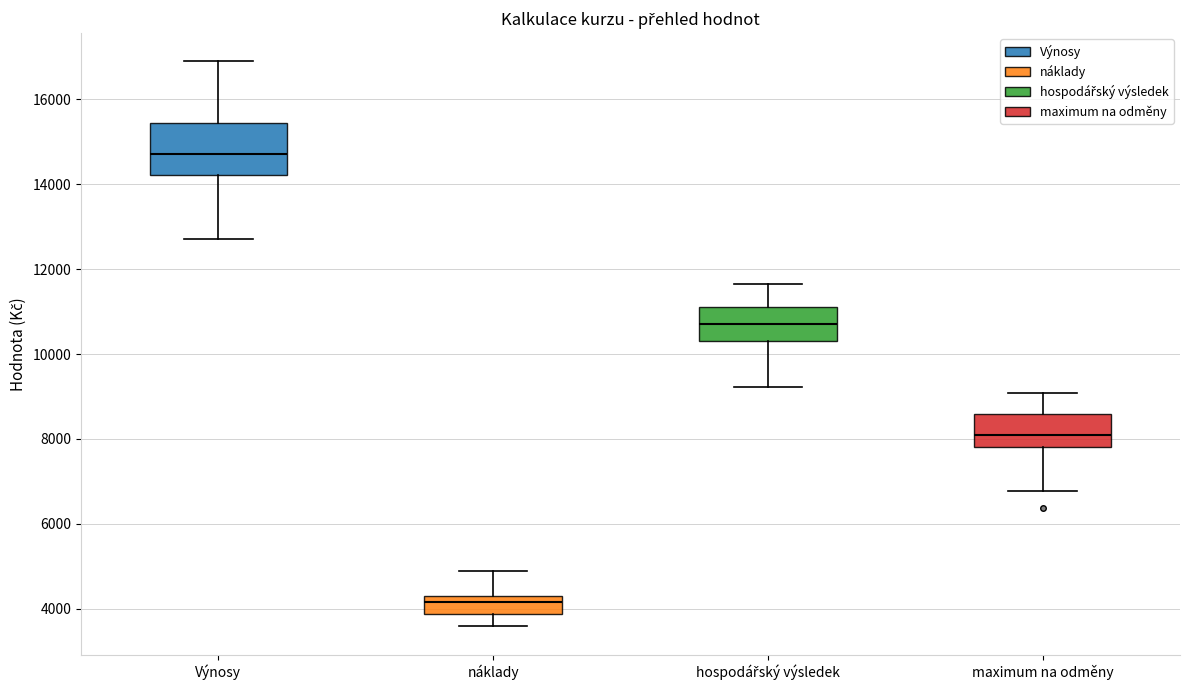

Which box has the highest median line?

Výnosy